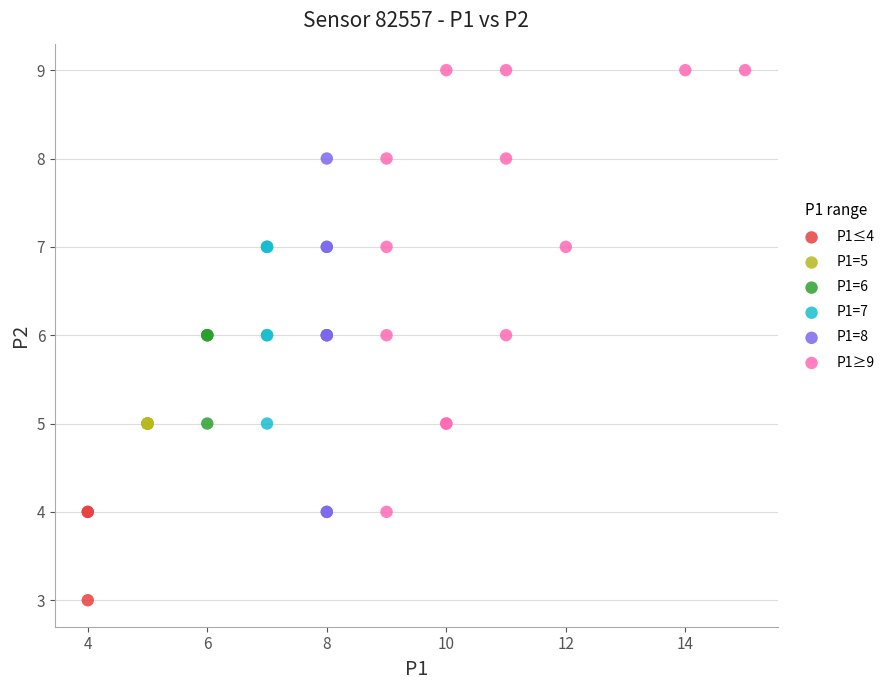

Which series reaches the maximum Y coordinate?

P1≥9